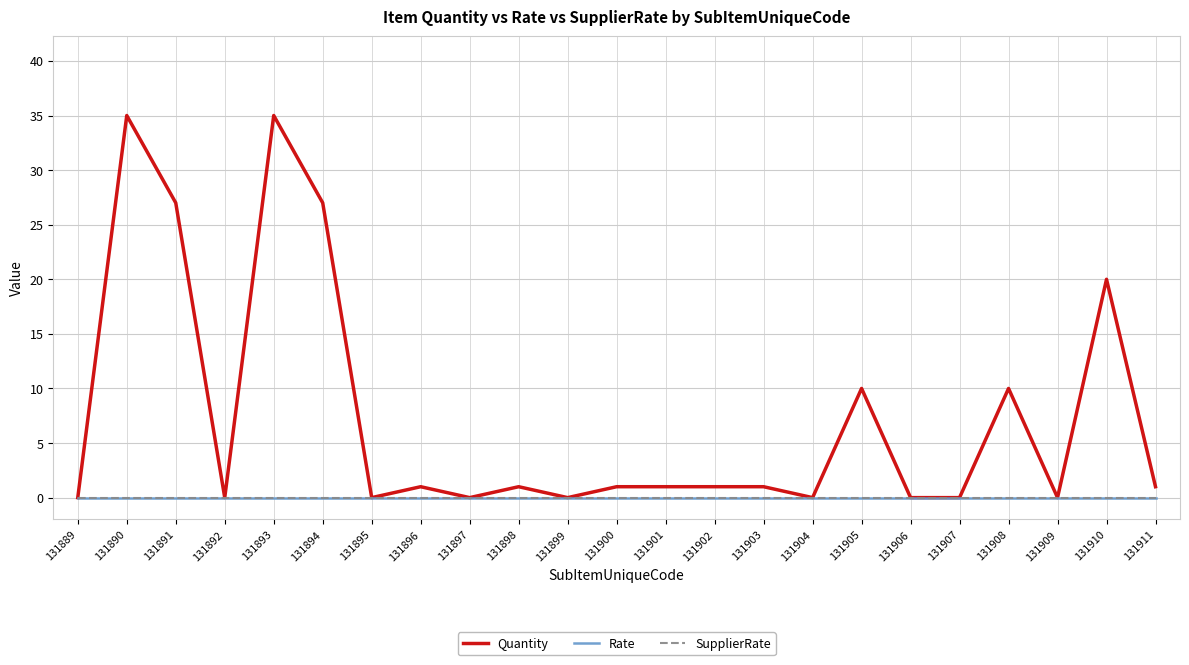

How many lines are shown in the chart?

3